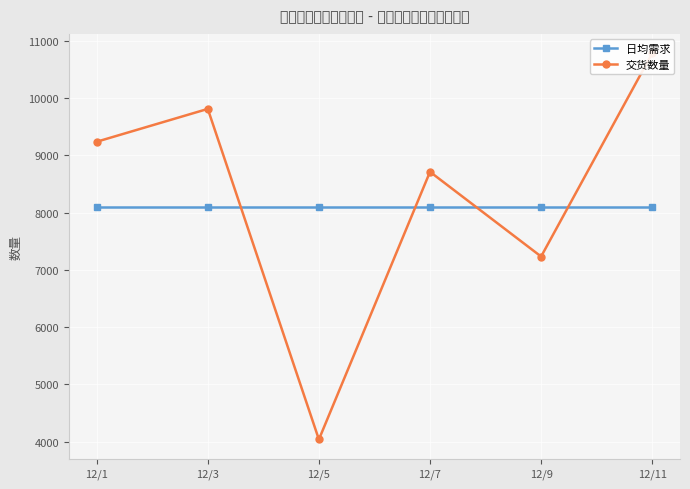

True or false: 日均需求 has more than 1 interior local peaks.

False